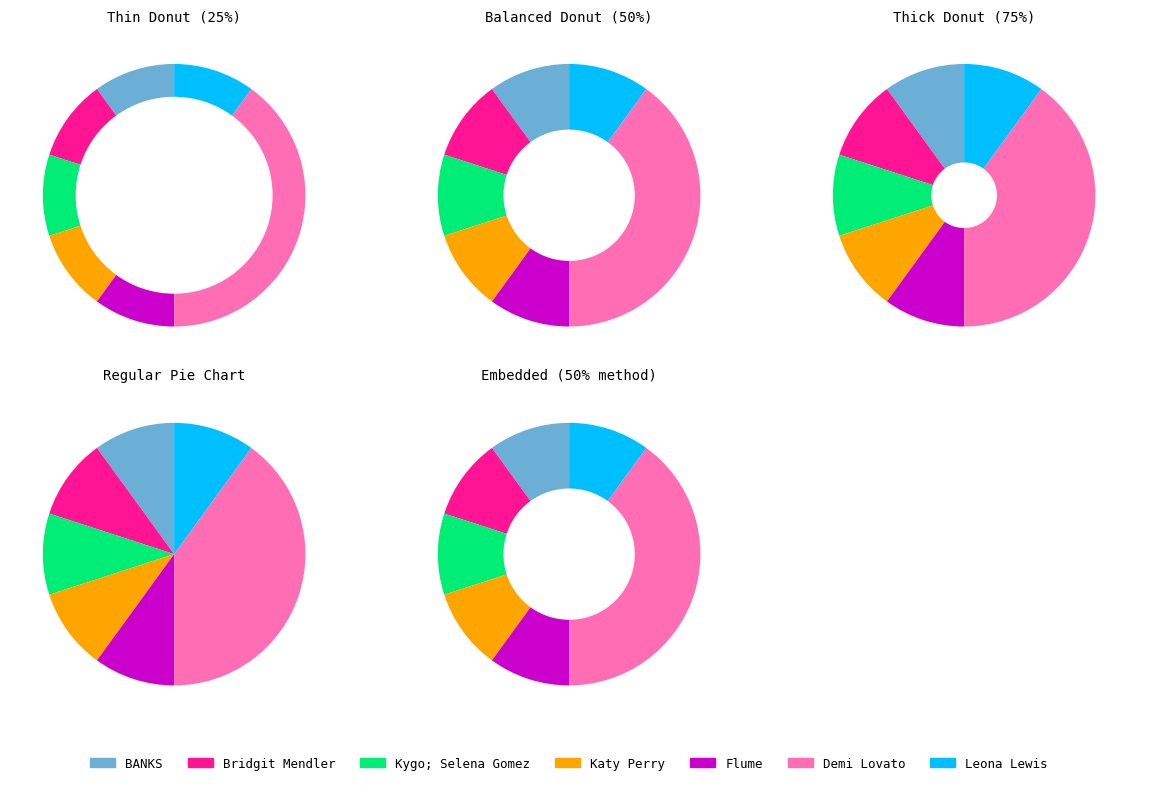

To the nearest percent, what is the combined percentage of Leona Lewis and Kygo; Selena Gomez?

20%